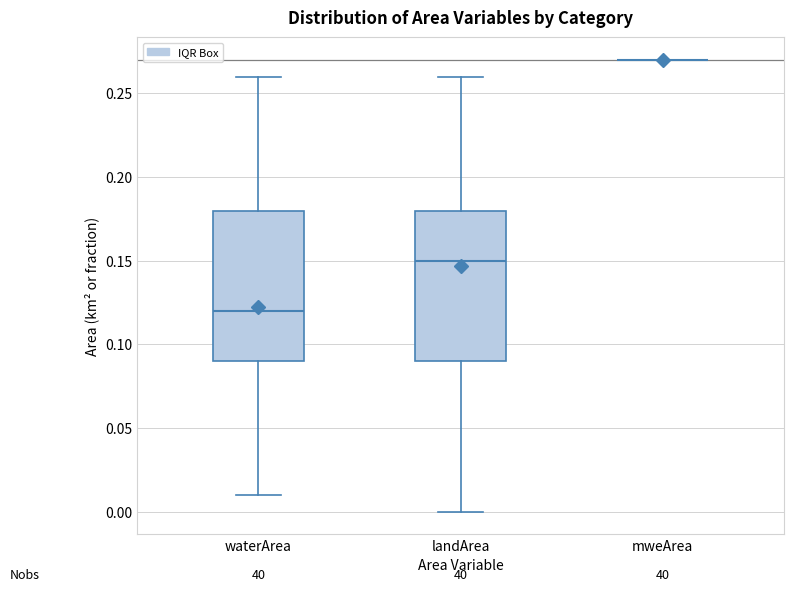

Where is the lower edge of the box for landArea on the y-axis? The values are not printed on the chart, so give them approximately, as read against the axis.

0.09